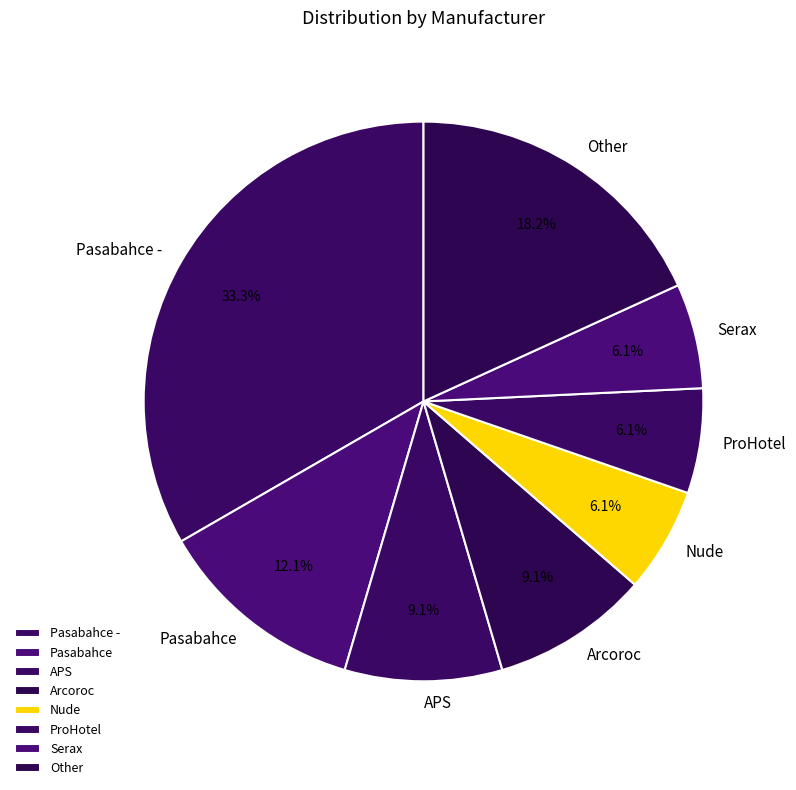

Is Arcoroc the majority of the pie?

No